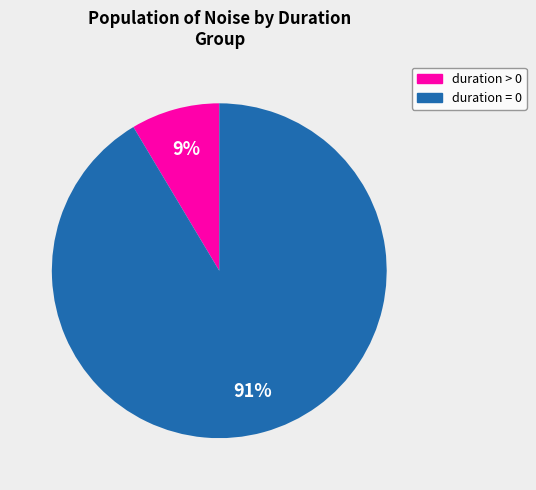

Does any single category account for the majority?

Yes